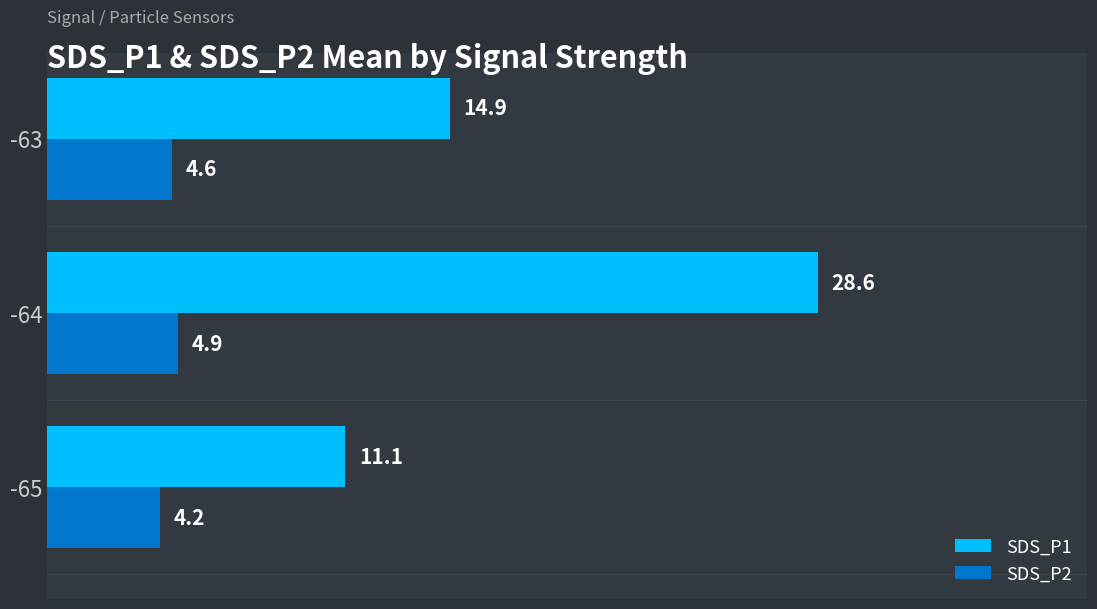

What value does the SDS_P1 series have at -63?

14.9